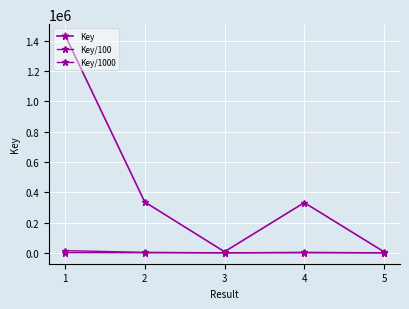

Which label corresponds to the smallest value in the chart?

5